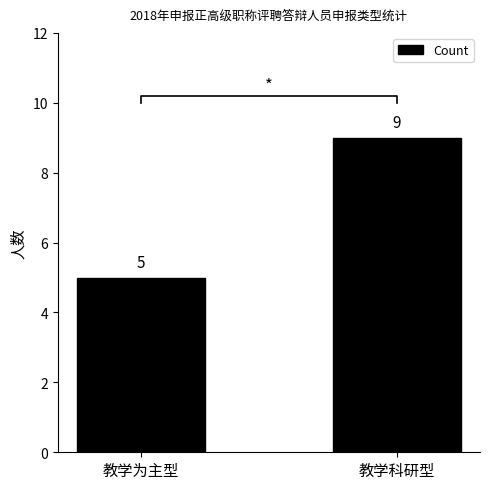

What is the maximum value shown in the chart?

9